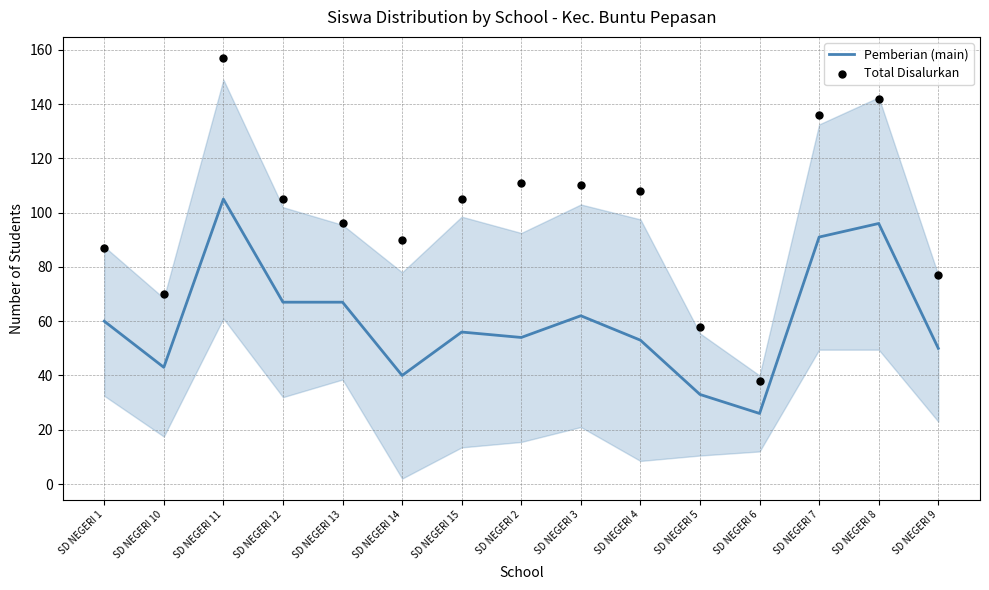

What is the total value across all series at SD NEGERI 11?

262